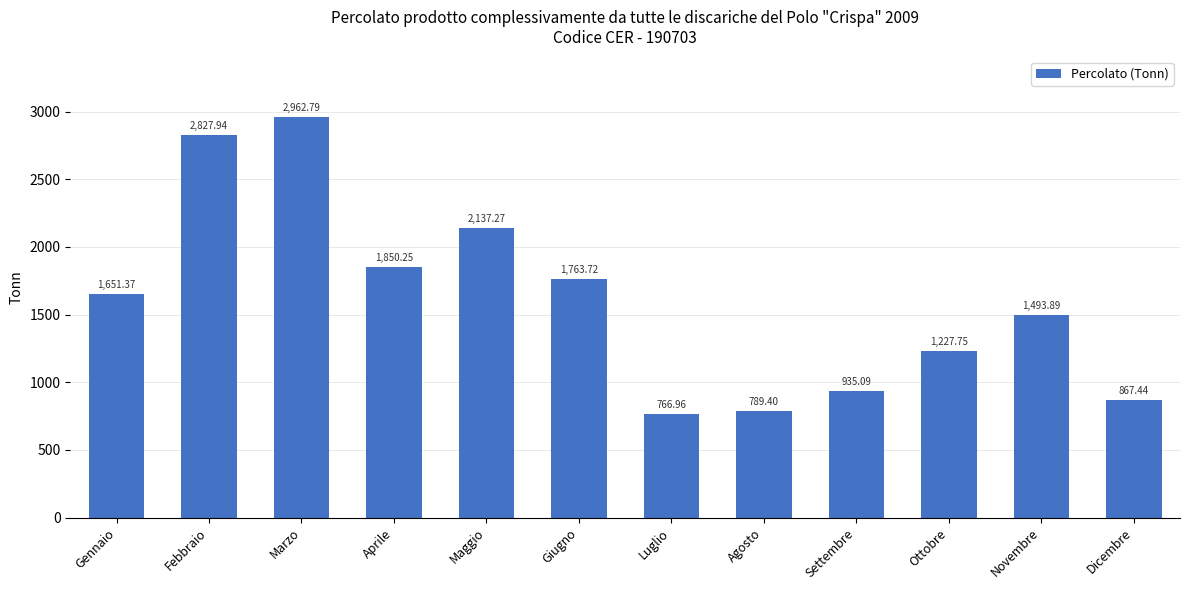

Count the number of categories in the chart.

12